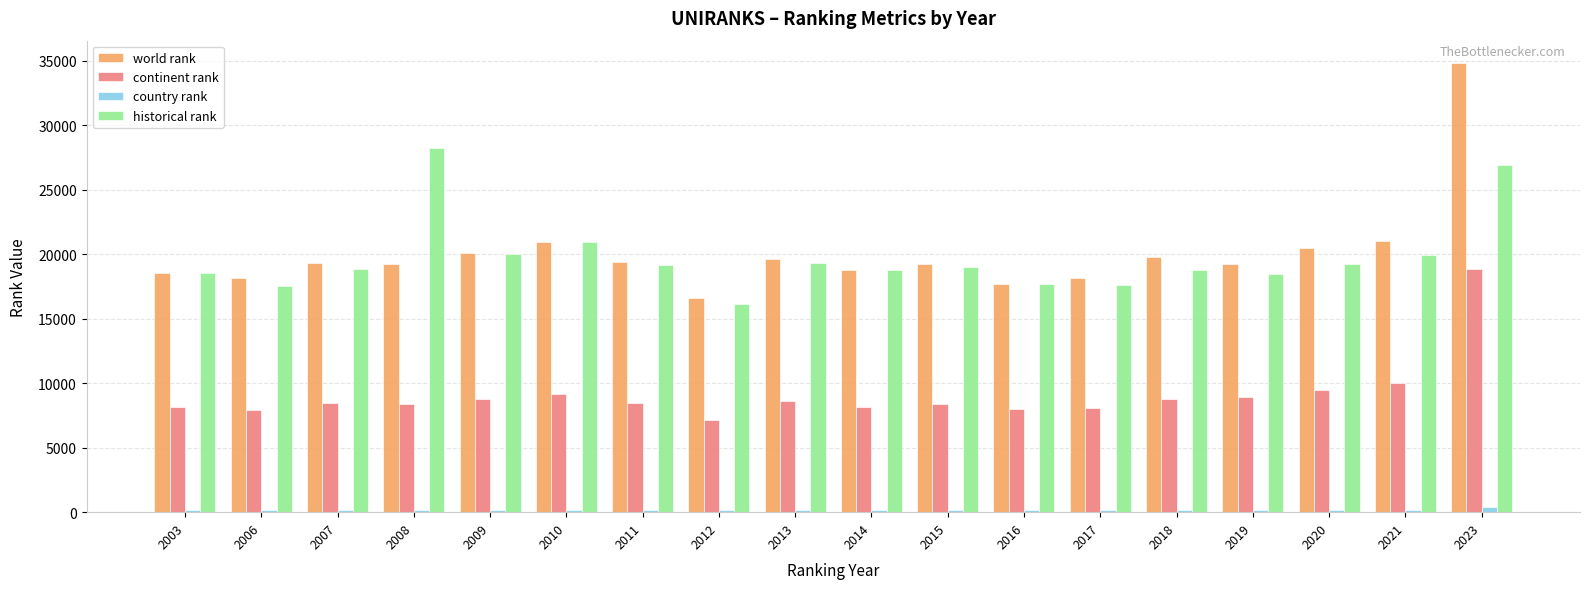

Is the value of historical rank at 2015 greater than the value of continent rank at 2019?

Yes